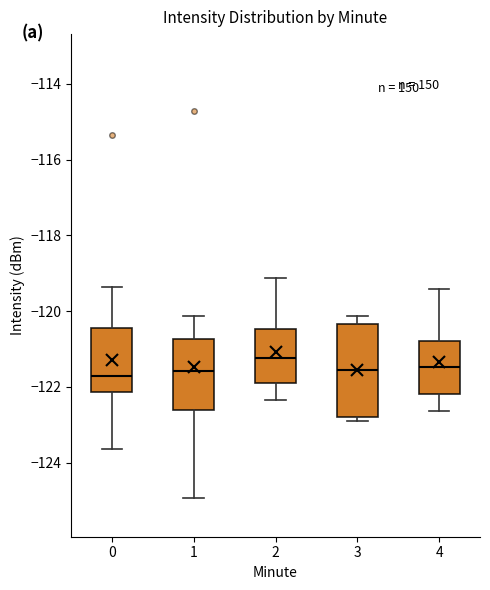

Where does the lower whisker of the box at x = 0 end on the y-axis? The values are not printed on the chart, so give them approximately, as read against the axis.

-123.6